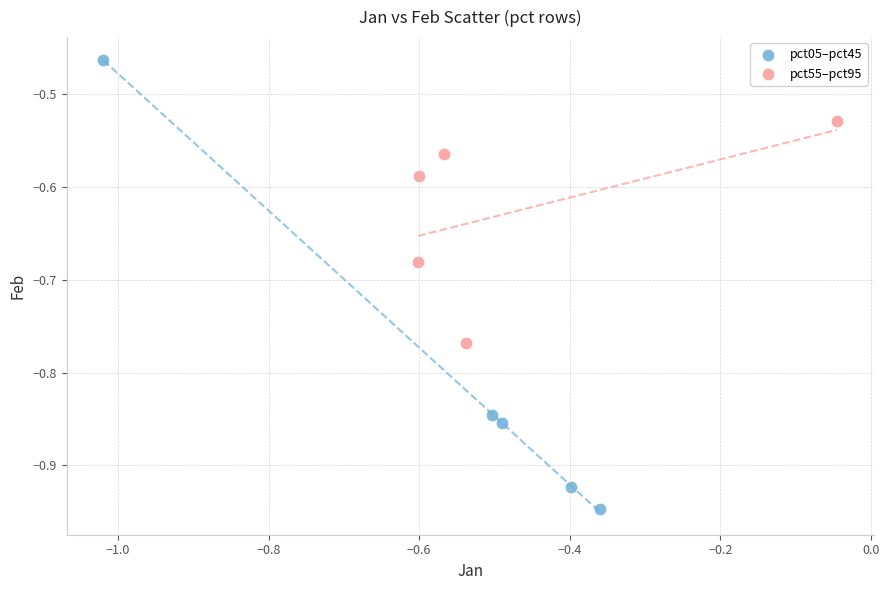

Which series reaches the maximum Y coordinate?

pct05–pct45